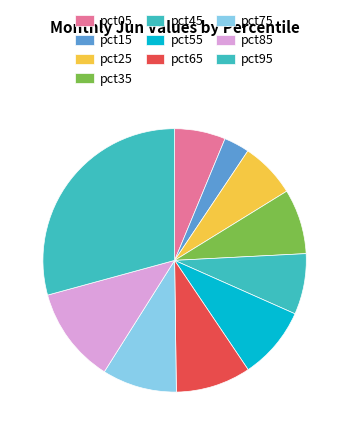

What portion of the pie excludes pct85?

88.2%